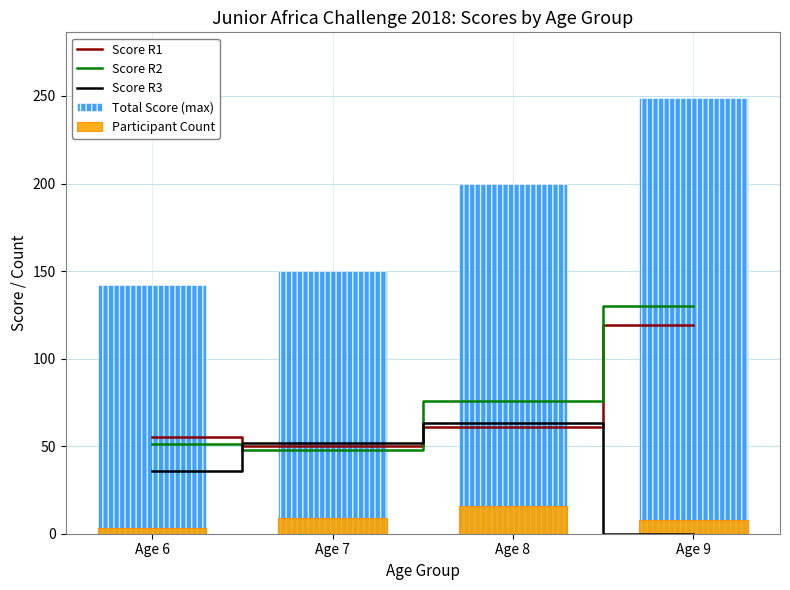

What is the lowest value of the Score R1 series?

50